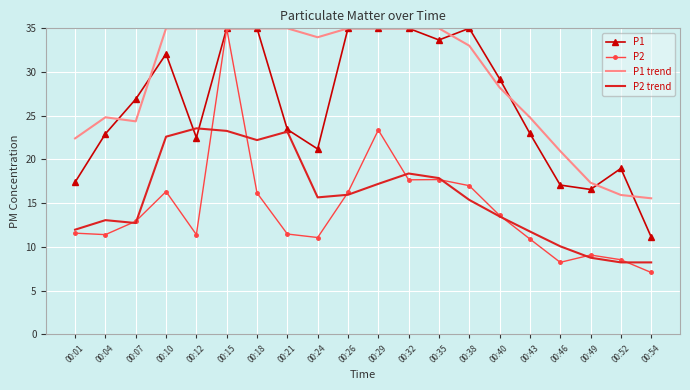

Where is the first local maximum for P2?

00:10